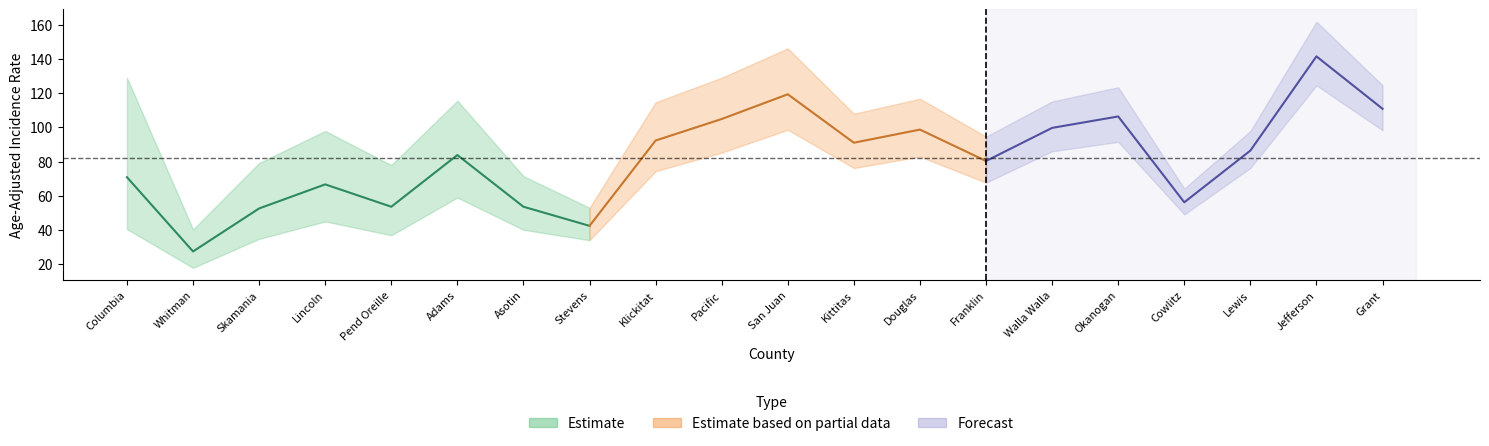

Where is the first local maximum for upper_ci?

Lincoln